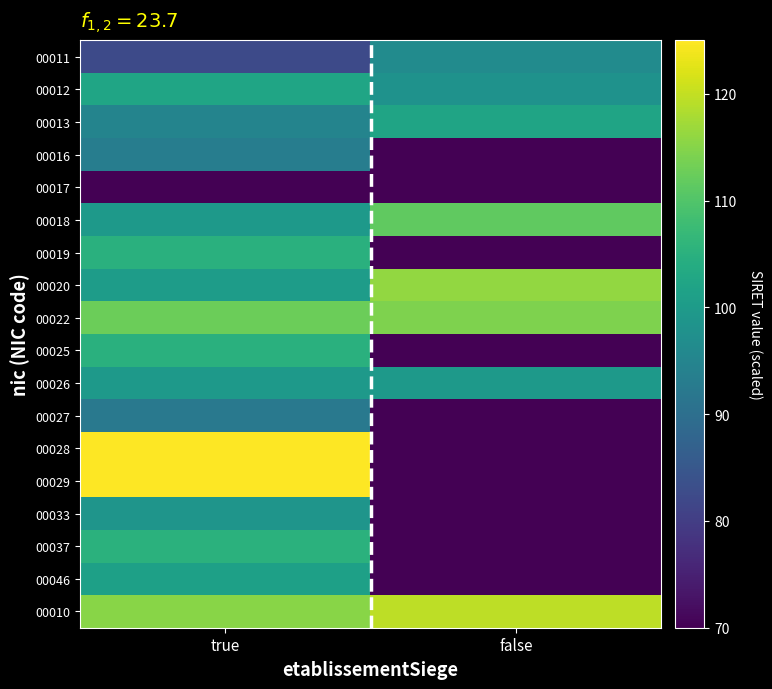

At how many categories does at least one series exceed 82?

2